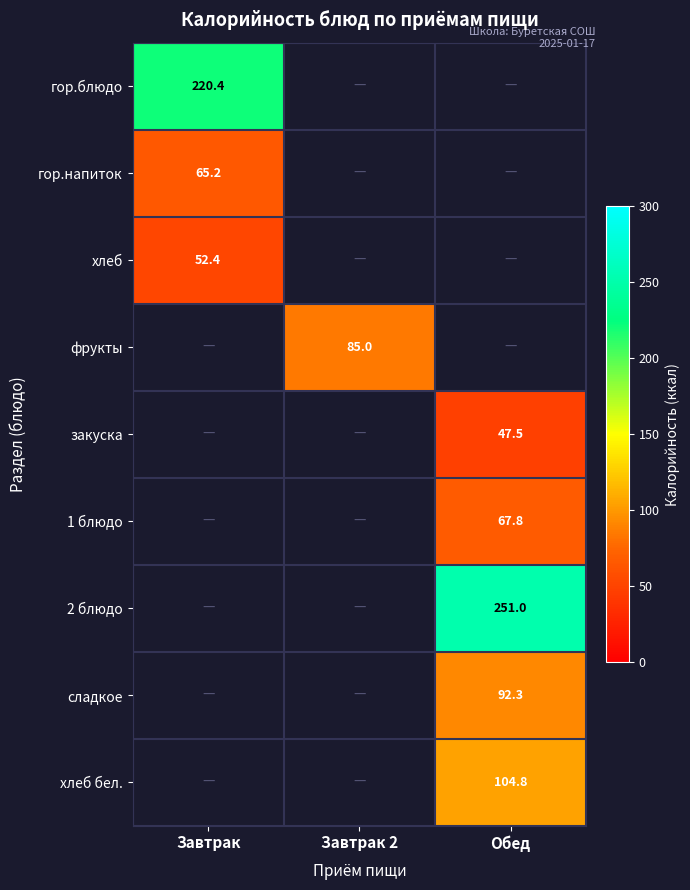

How many data points does each series have?

3